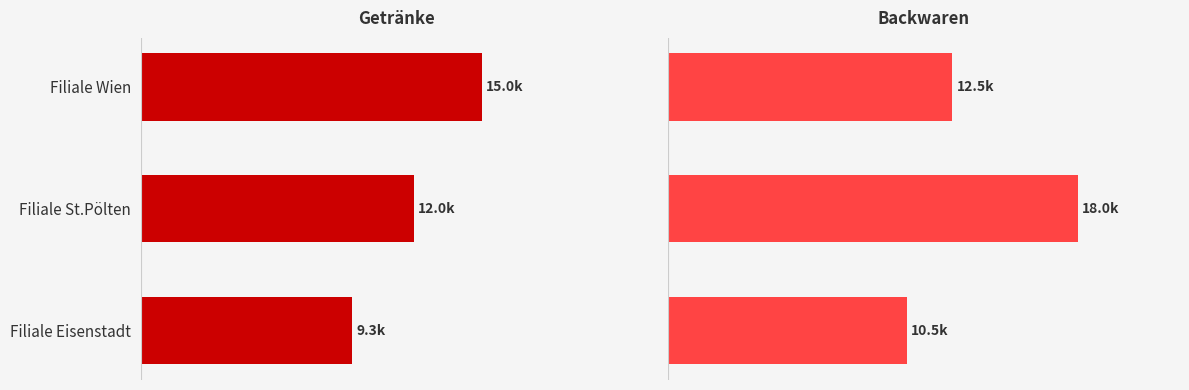

Where does the Backwaren series first go above 12500?

Filiale St.Pölten